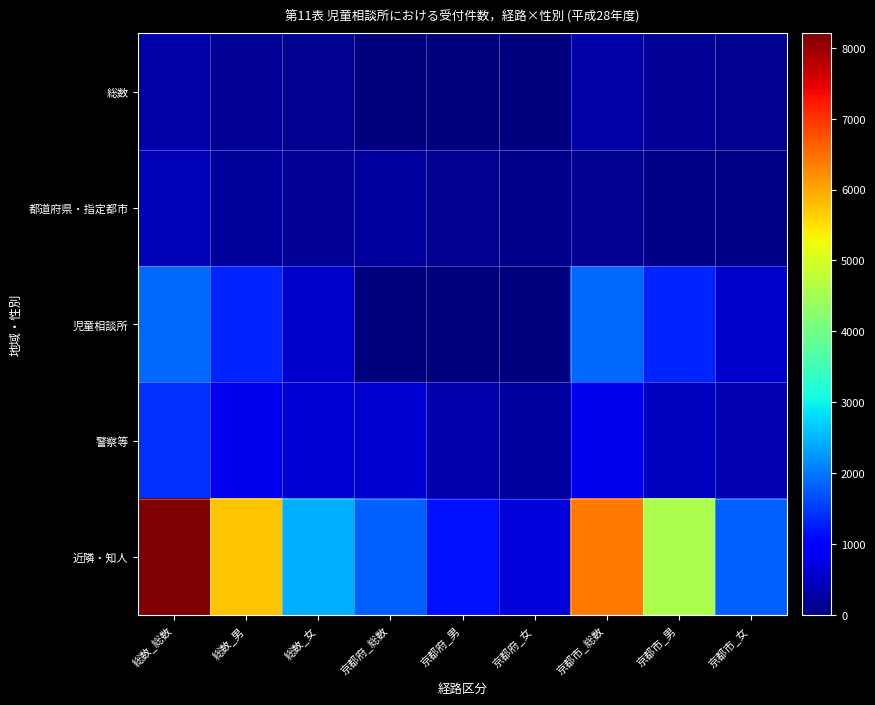

At which category is the sum across all series the highest?

総数_総数